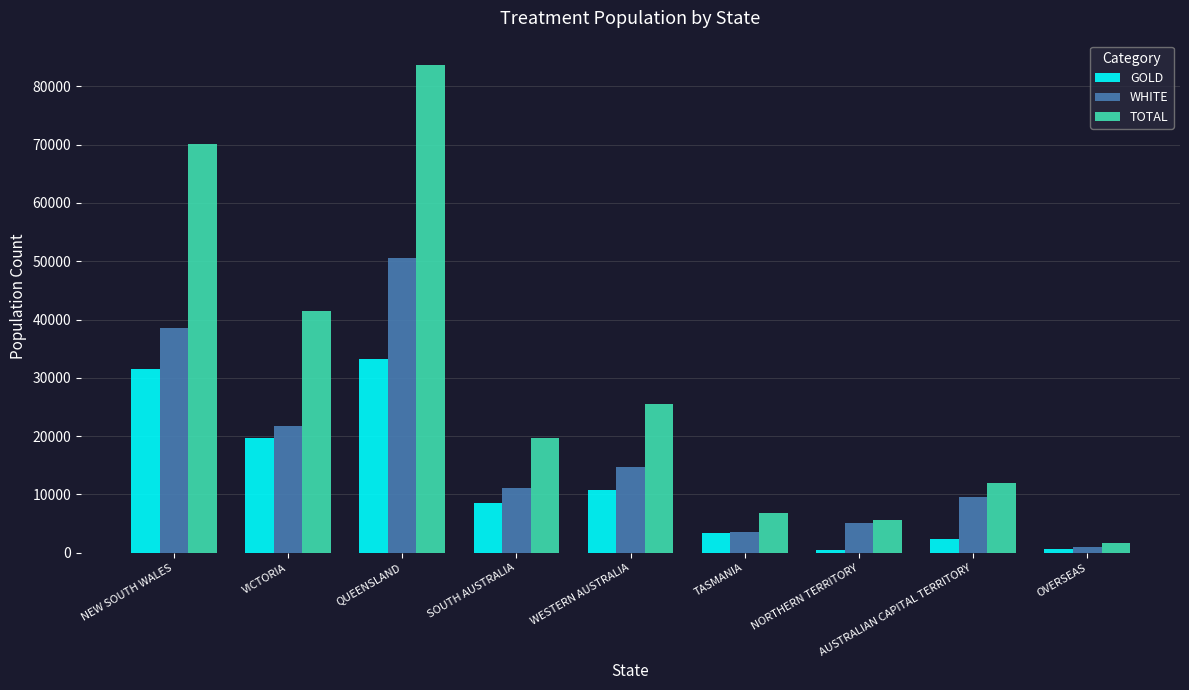

List the series in order of their peak value, highest first.

TOTAL, WHITE, GOLD